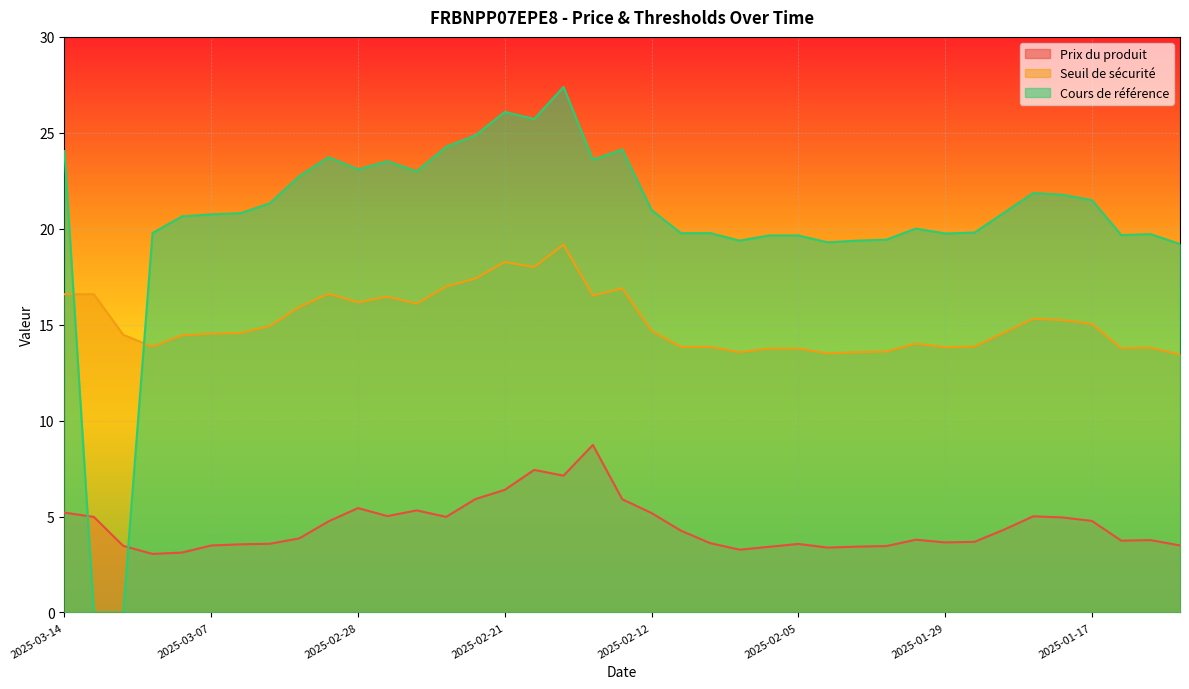

True or false: Prix du produit has a value of 5.4 at 2025-02-28.

True